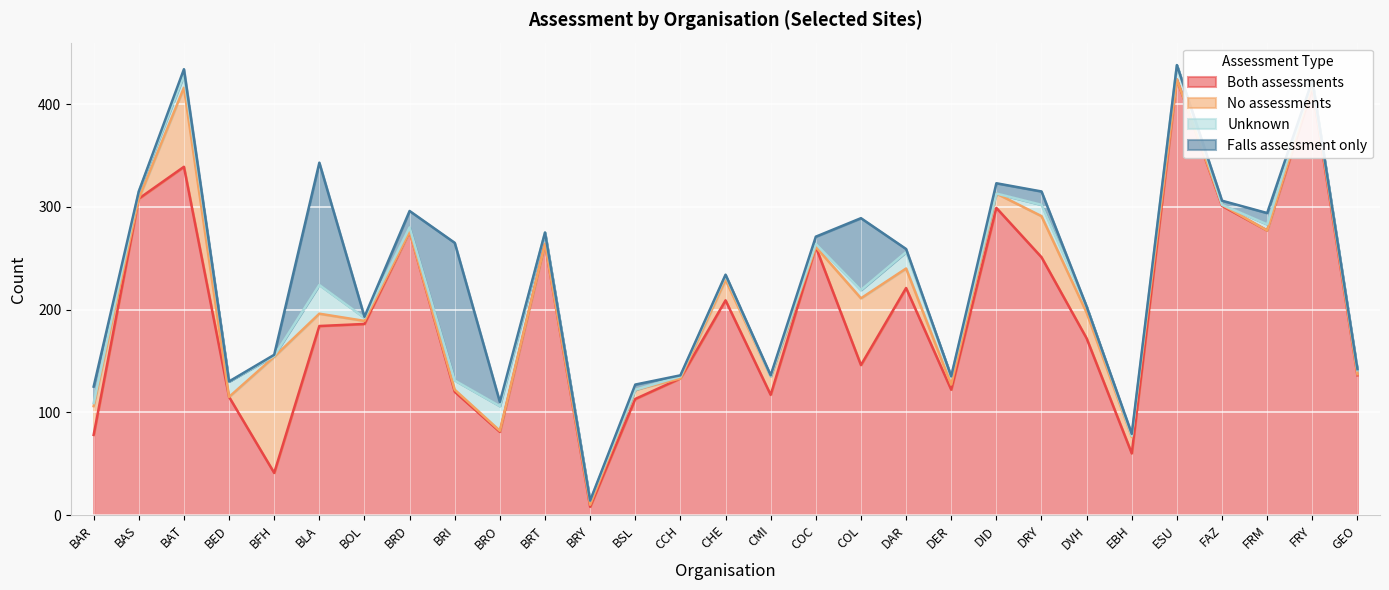

Rank the categories by No assessments value from lowest to highest.

BAS, BED, BRD, BRT, CCH, COC, ESU, FRM, BRO, FAZ, GEO, BRI, BRY, BOL, FRY, DER, BSL, BLA, DID, EBH, CMI, DAR, CHE, DVH, BAR, DRY, COL, BAT, BFH